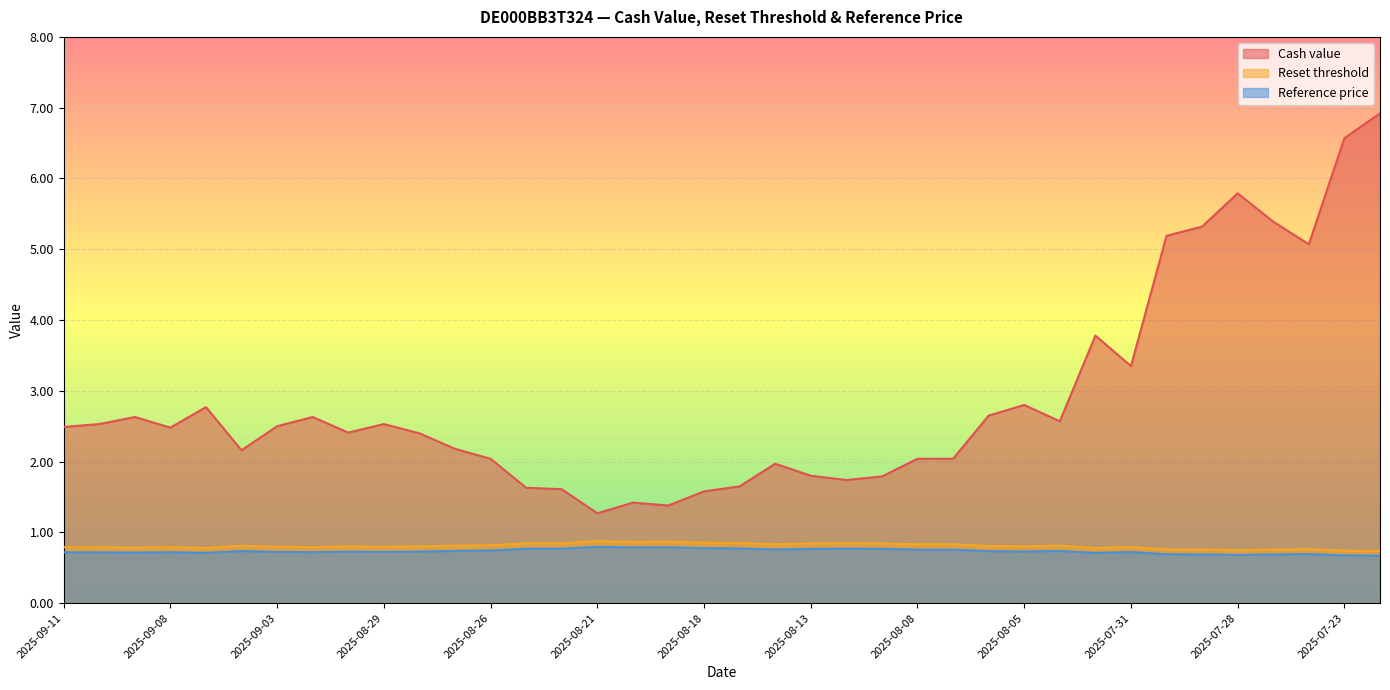

Which label corresponds to the smallest value in the chart?

2025-07-22